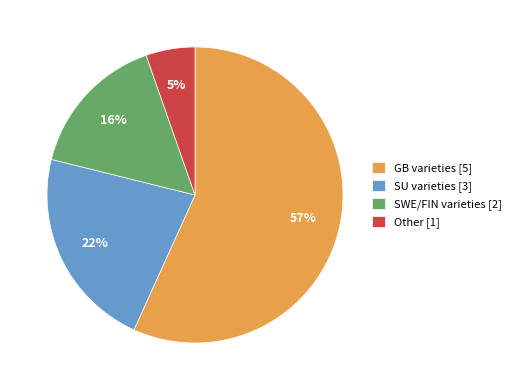

What is the largest slice in the pie chart?

GB varieties [5]